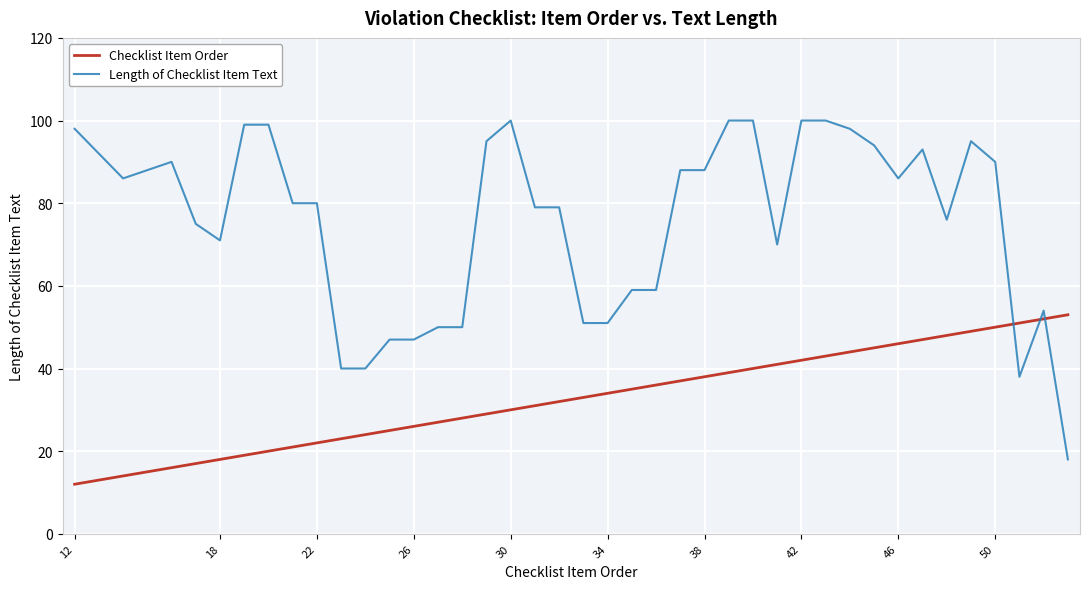

List the series in order of their peak value, highest first.

Length of Checklist Item Text, Checklist Item Order